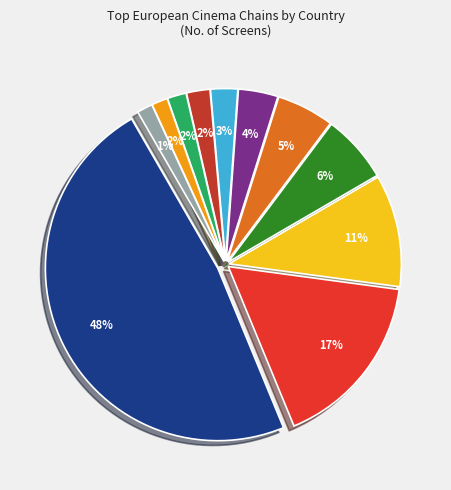

To the nearest percent, what is the average slice percentage?

9%